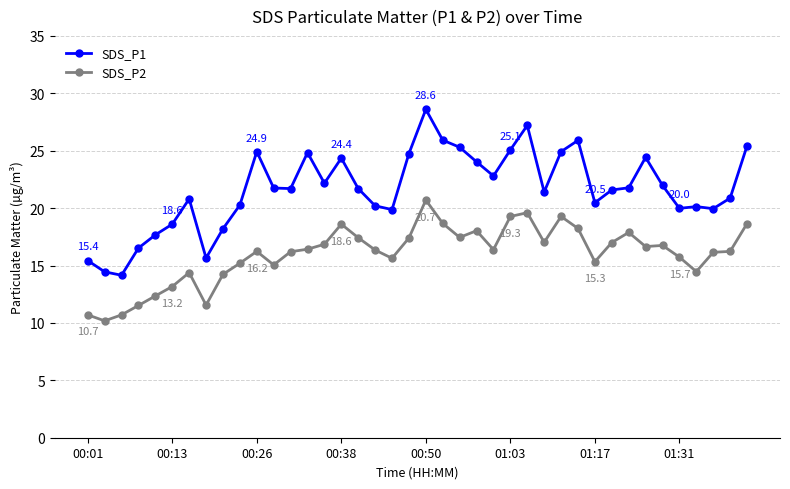

How many lines are shown in the chart?

2